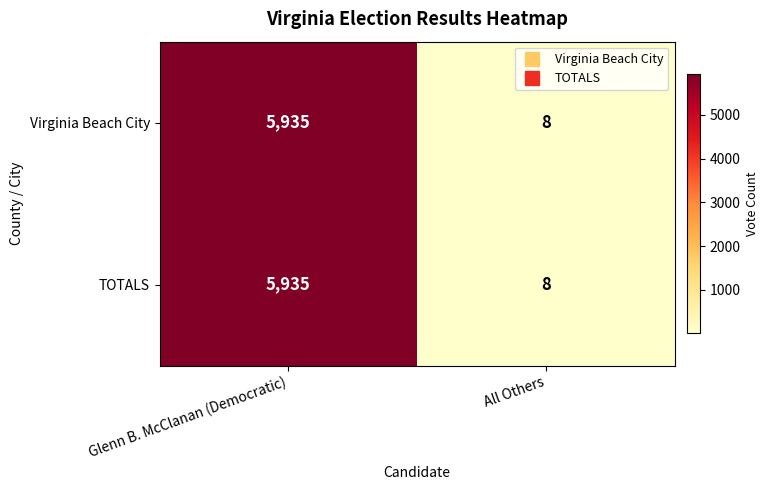

What is the average value of the TOTALS series?

2972